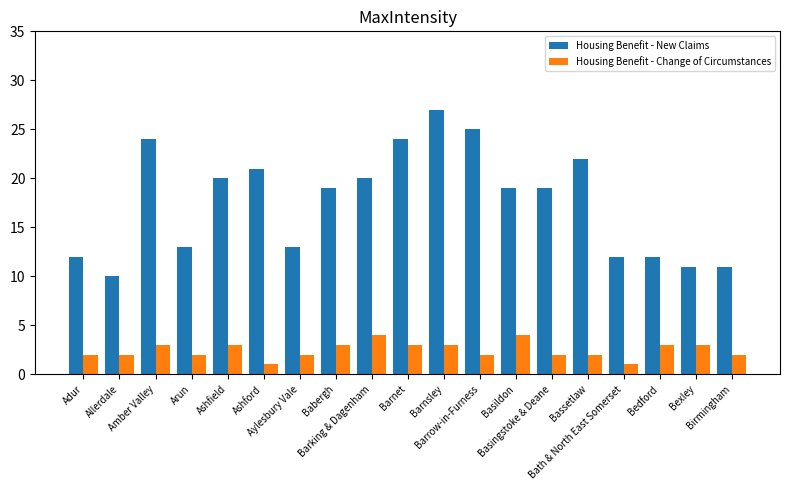

The Housing Benefit - New Claims series shows 13 at Arun. True or false?

True